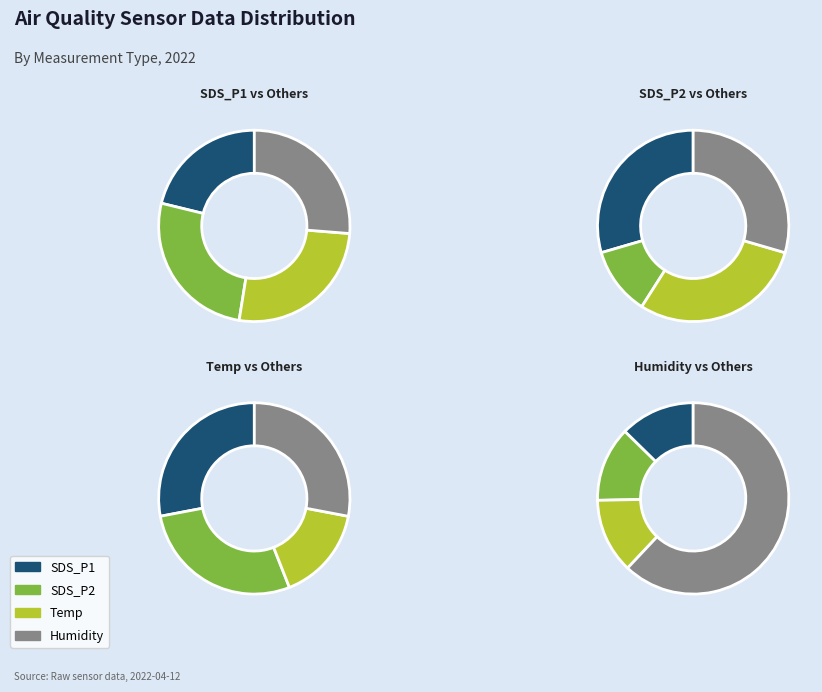

Does Humidity represent more than half of the total?

Yes